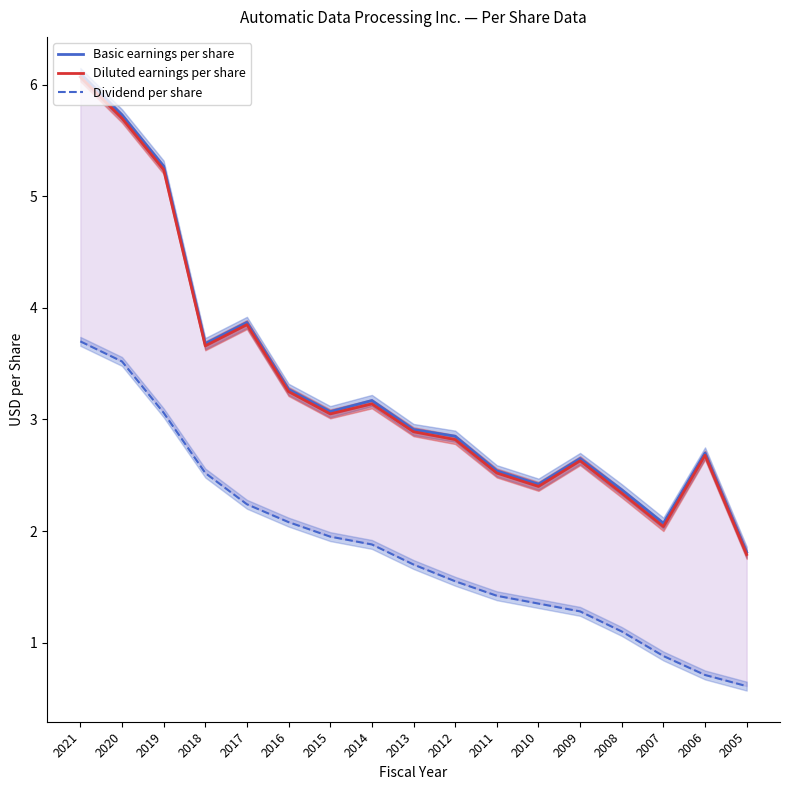

What is the difference between the second highest and second lowest values in the Dividend per share series?

2.8